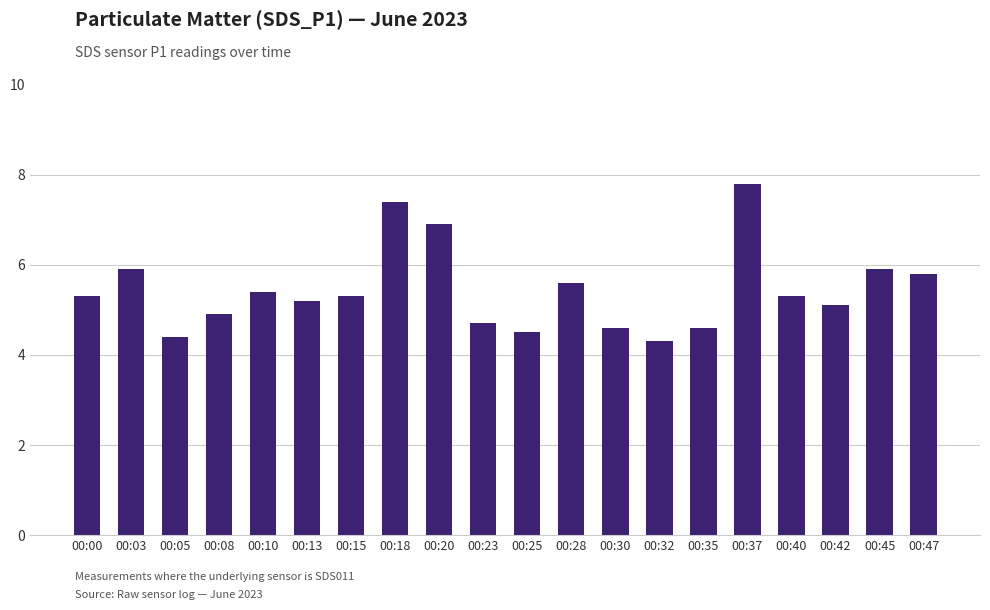

True or false: the data shows 8.7 at 00:28.

False